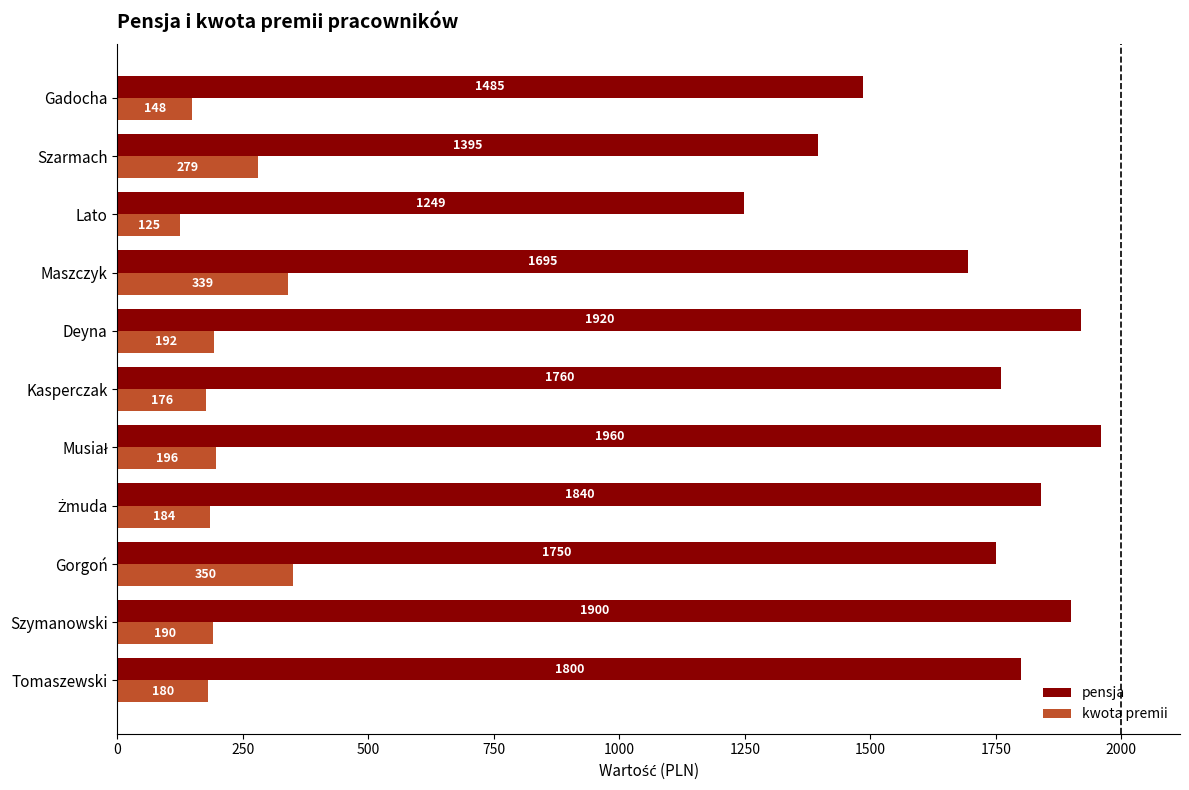

Which series has the largest total across all categories?

pensja